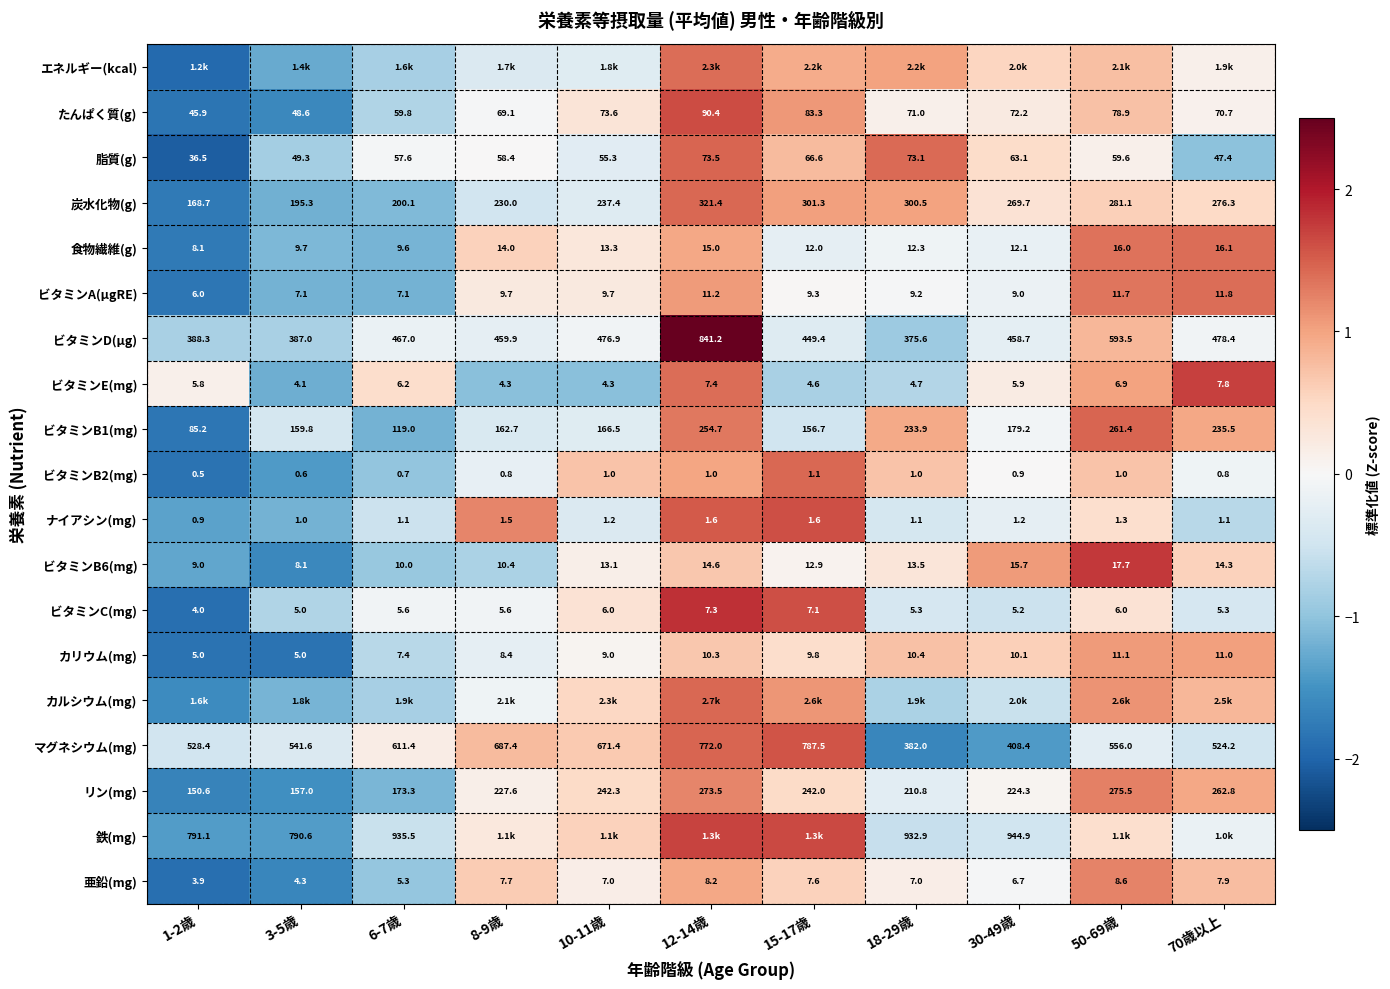

The value of ビタミンB6(mg) at 15-17歳 is 0.0. True or false?

False